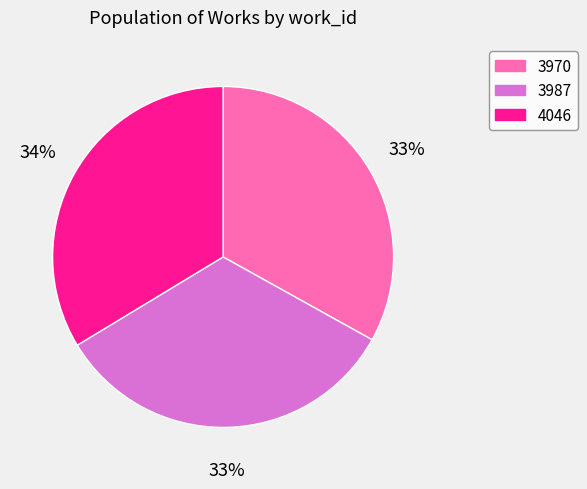

True or false: 4046 accounts for 45% of the total.

False